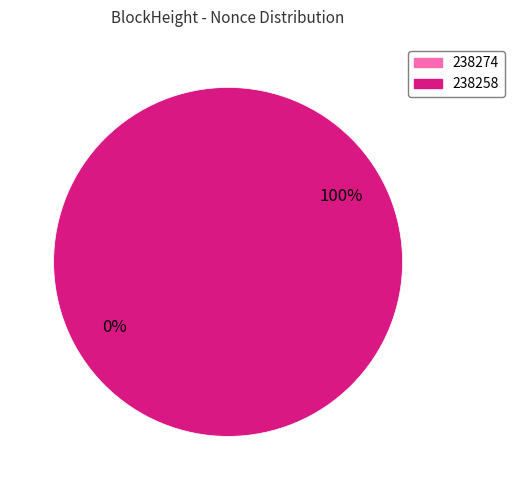

What portion of the pie excludes 238274?

100.0%